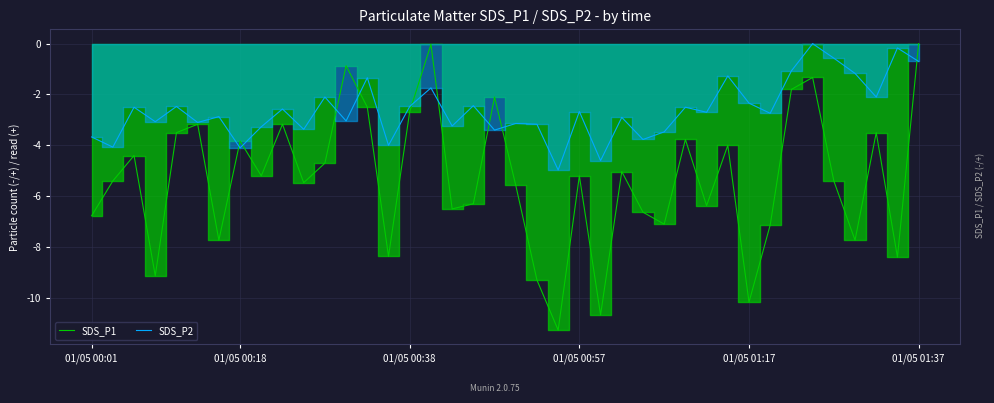

List the series in order of their overall mean, highest first.

SDS_P2, SDS_P1